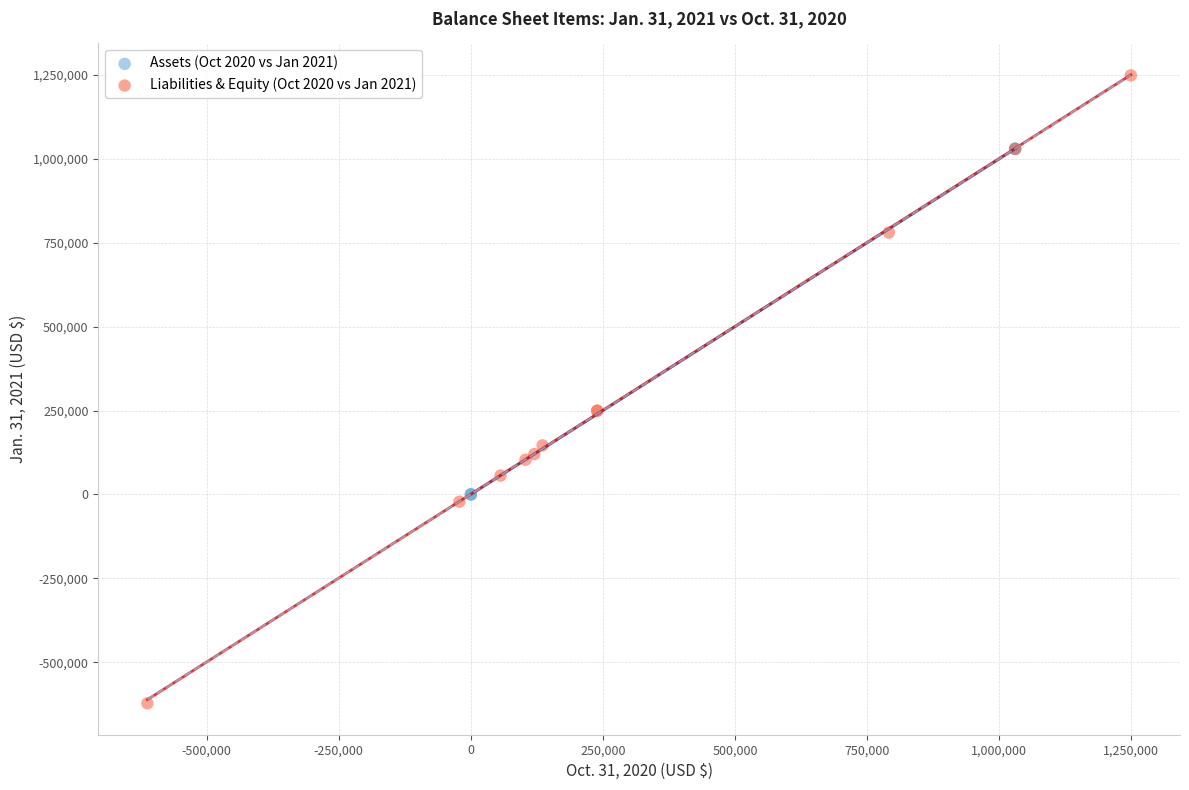

Which series reaches the maximum Y coordinate?

Liabilities & Equity (Oct 2020 vs Jan 2021)